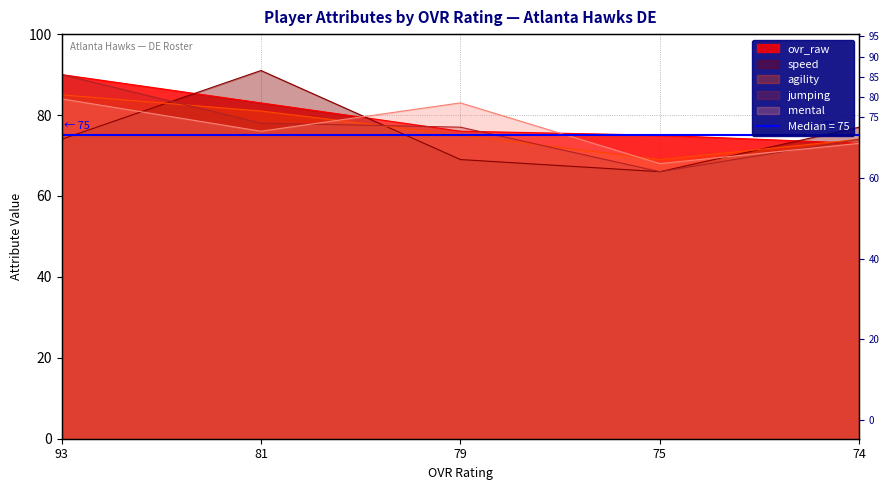

What is the total value across all series at 79?

380